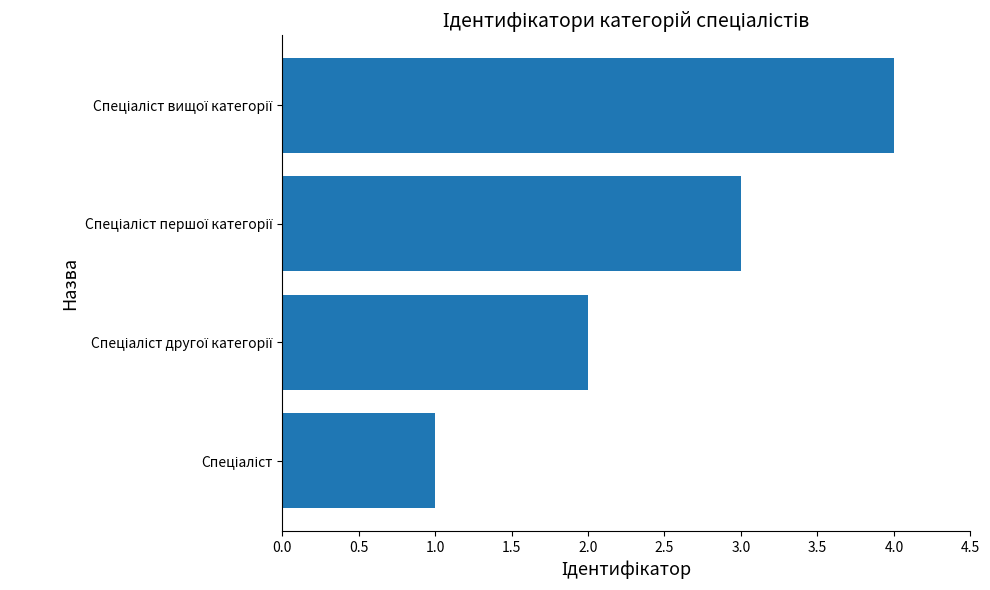

What is the sum of all values?

10